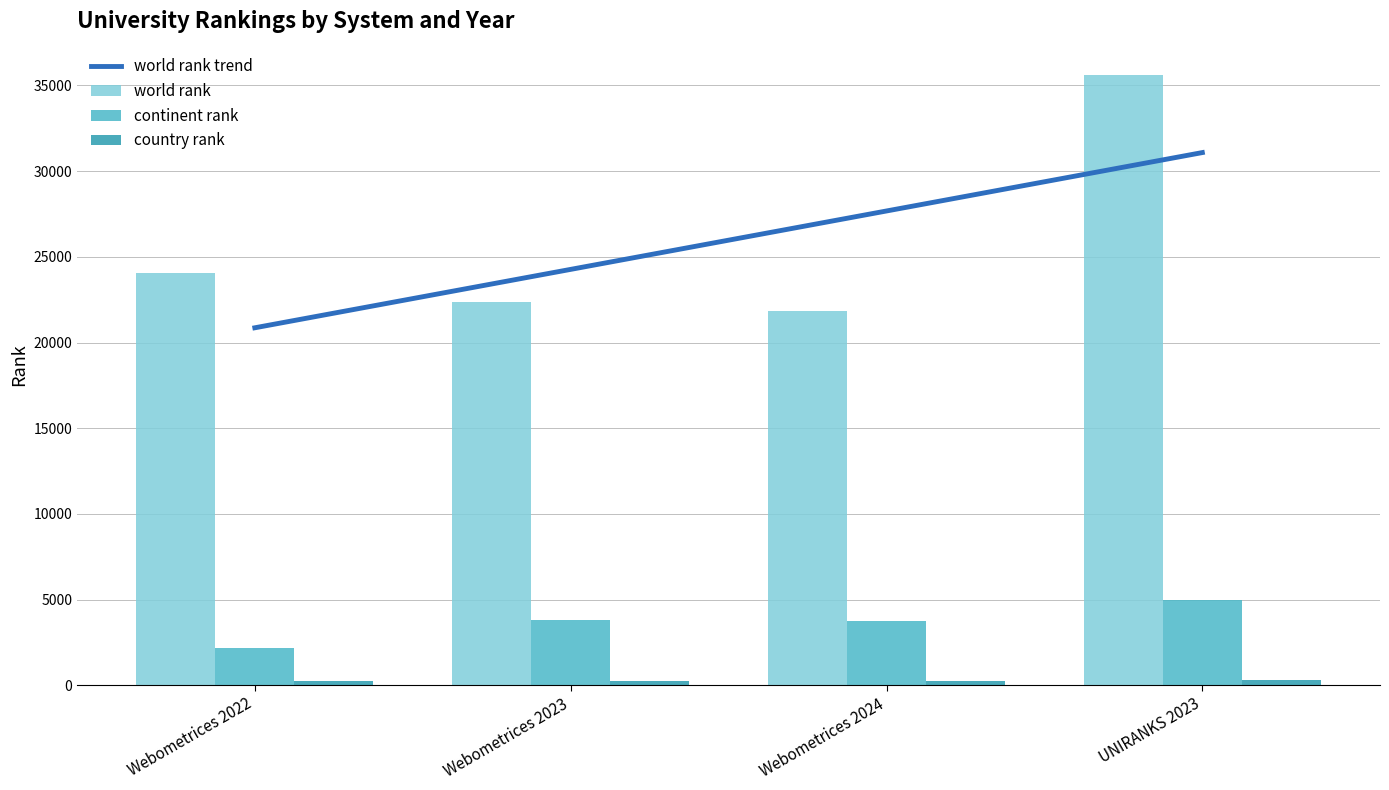

Reading left to right, what are all the values shown in this chart?

world rank: Webometrices 2022=24067	Webometrices 2023=22369	Webometrices 2024=21850	UNIRANKS 2023=35601
continent rank: Webometrices 2022=2161	Webometrices 2023=3800	Webometrices 2024=3724	UNIRANKS 2023=4968
country rank: Webometrices 2022=232	Webometrices 2023=253	Webometrices 2024=249	UNIRANKS 2023=290